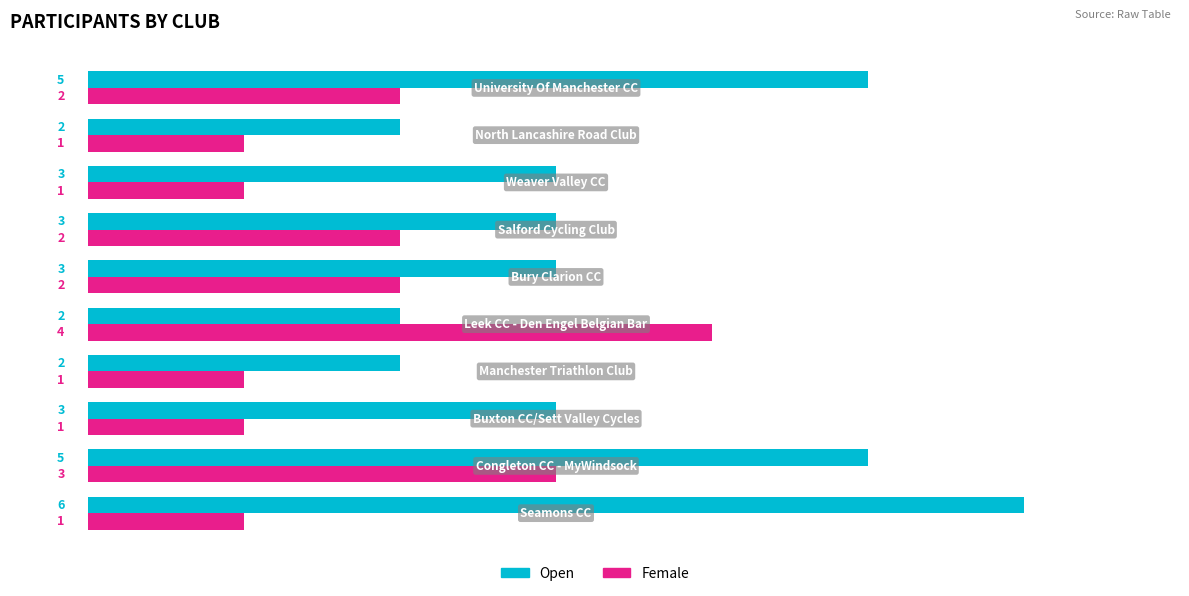

Rank the series by their average value, from lowest to highest.

Female, Open